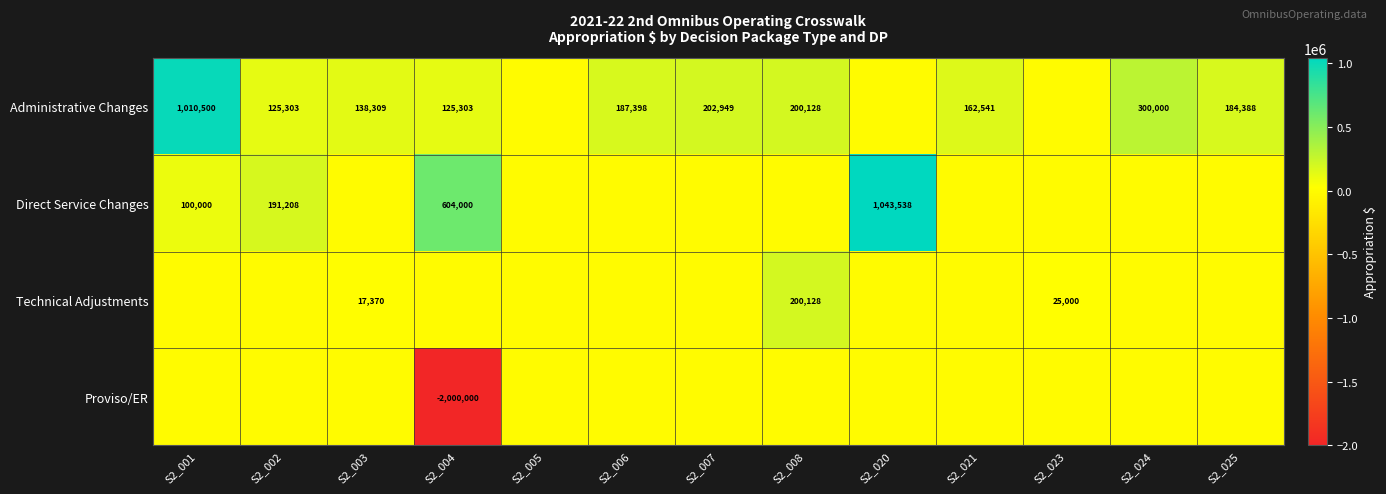

The Administrative Changes series shows 1554811 at S2_001. True or false?

False